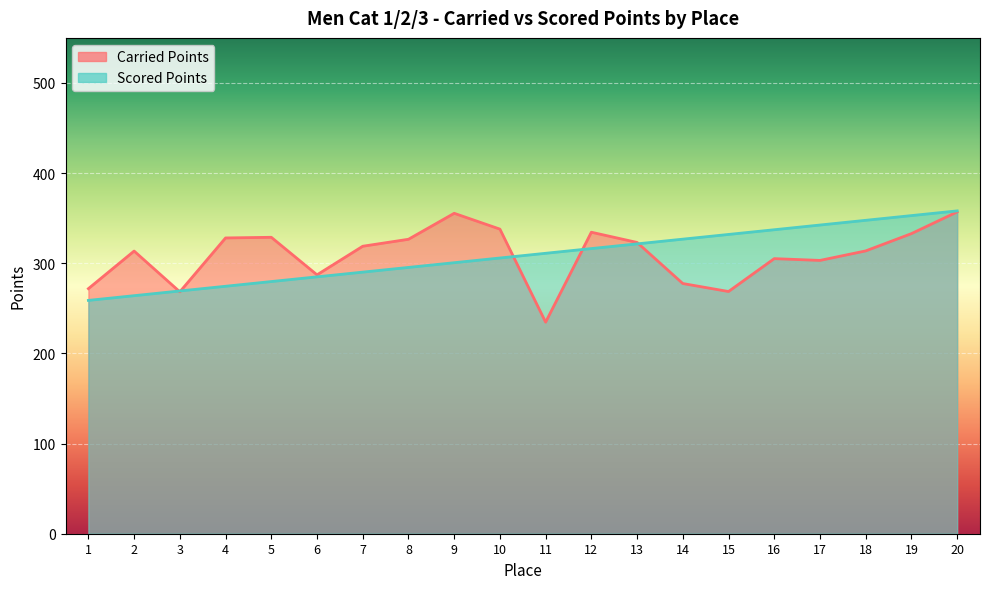

What is the difference between the Carried Points values at 19 and 10?

5.0